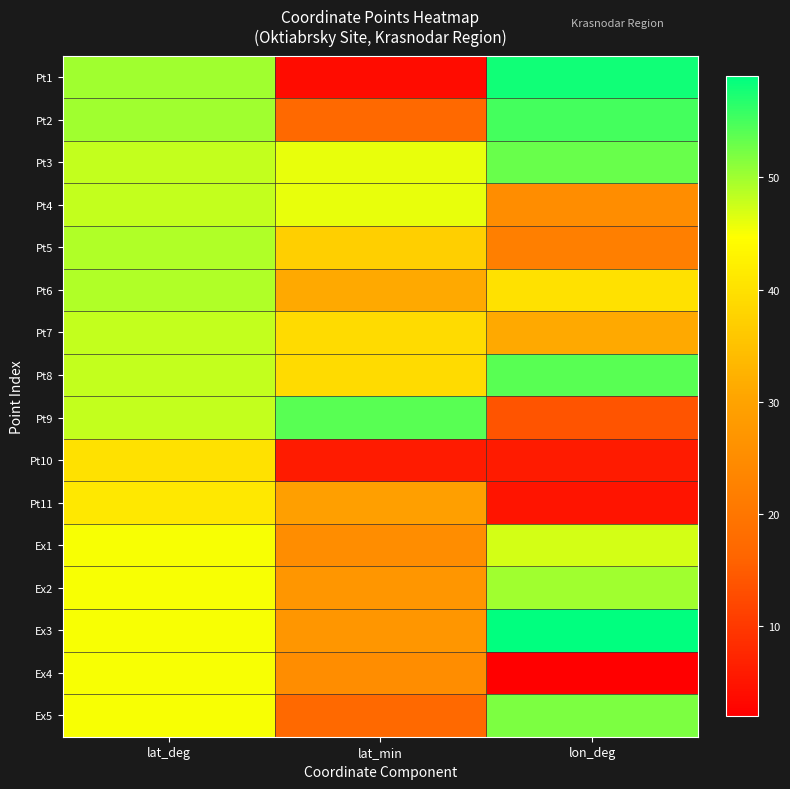

What is the smallest value displayed?

2